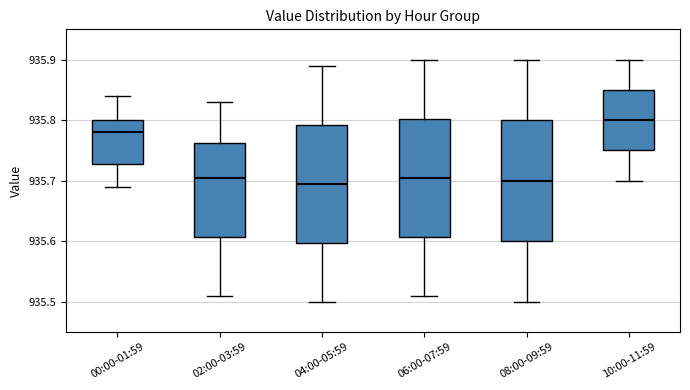

Which box has the highest median line?

10:00-11:59